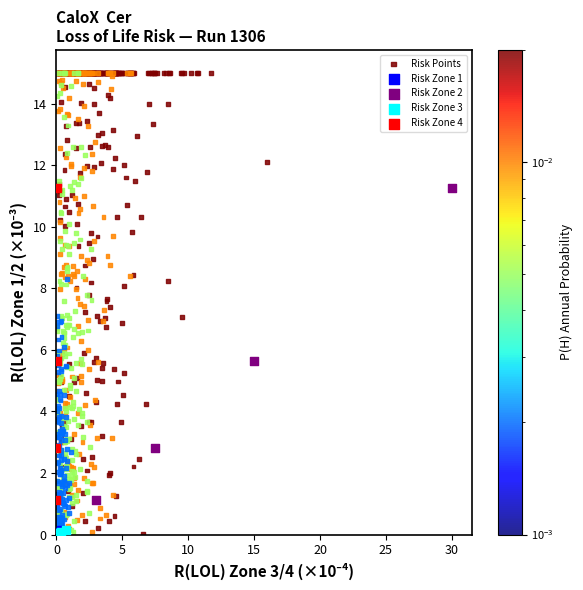

Which series has the widest spread of Y values?

Risk Points